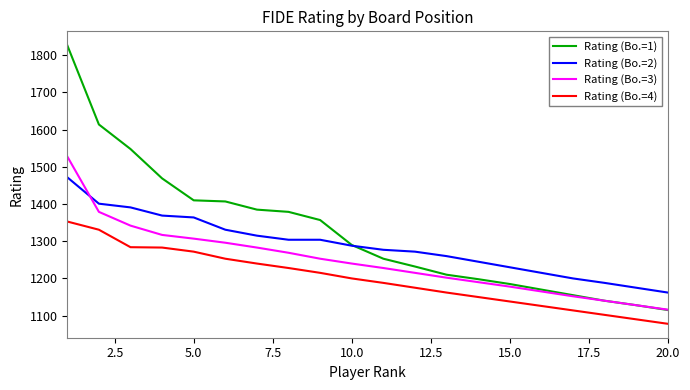

Which series has the widest spread of values?

Rating (Bo.=1)